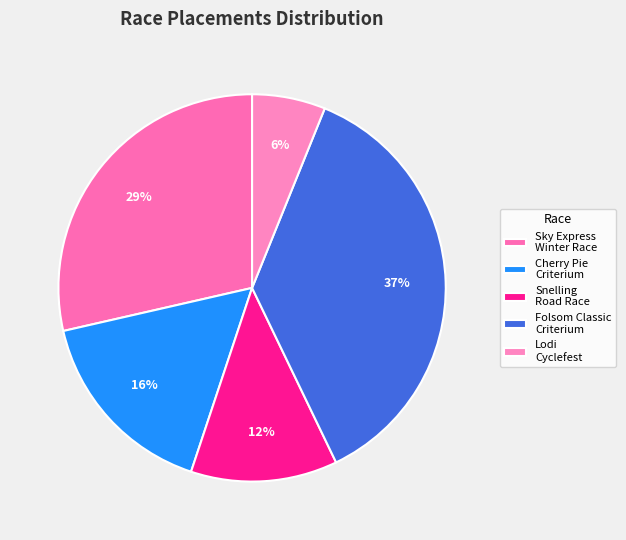

Rank the categories by value from lowest to highest.

Lodi Cyclefest, Snelling Road Race, Cherry Pie Criterium, Sky Express Winter Race, Folsom Classic Criterium